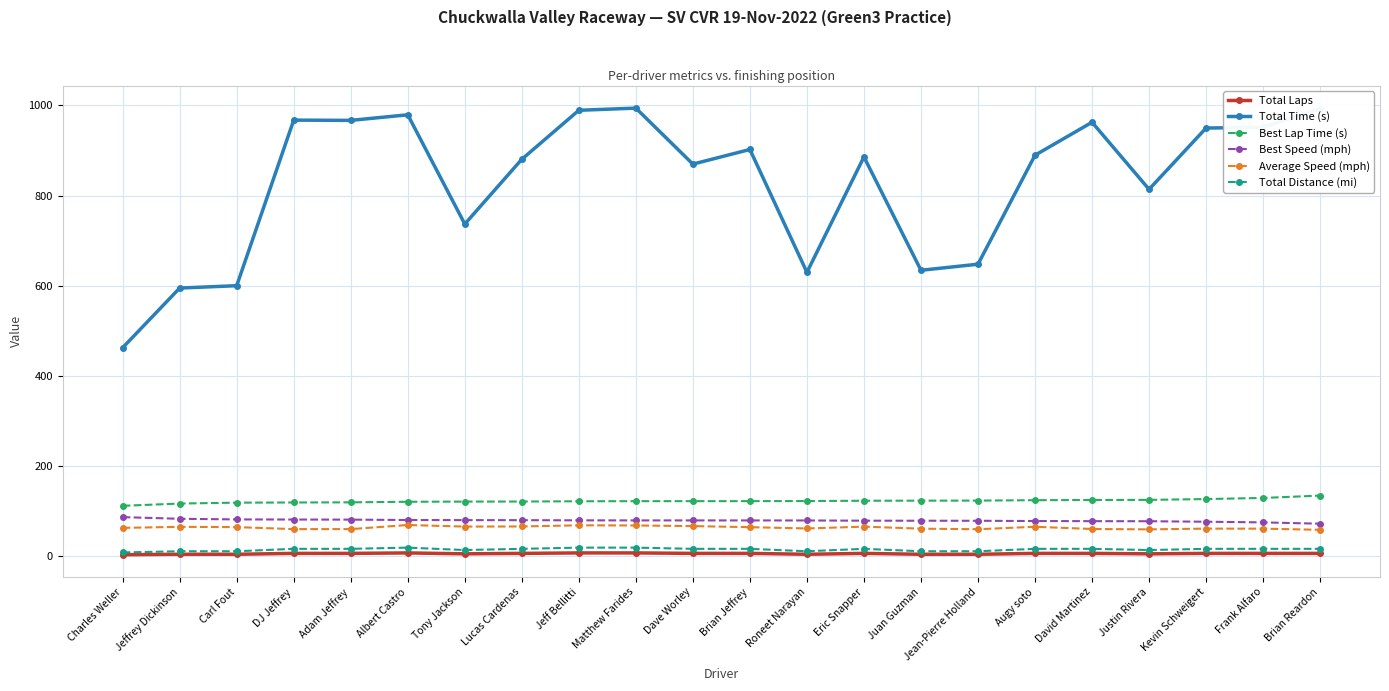

What is the highest value of the Total Distance (mi) series?

18.8